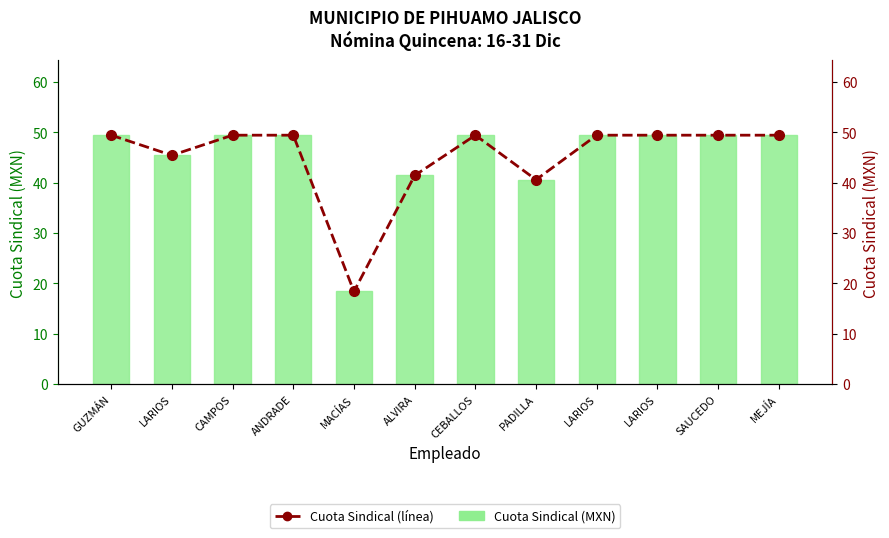

At which label does Cuota Sindical (línea) reach its minimum?

MACÍAS